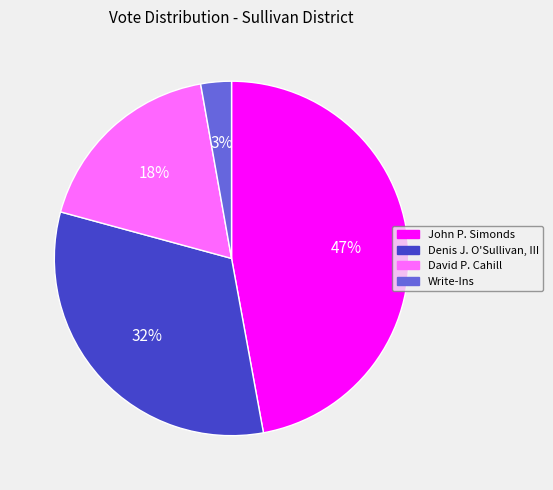

What percentage is the Denis J. O'Sullivan, III slice, to the nearest percent?

32%